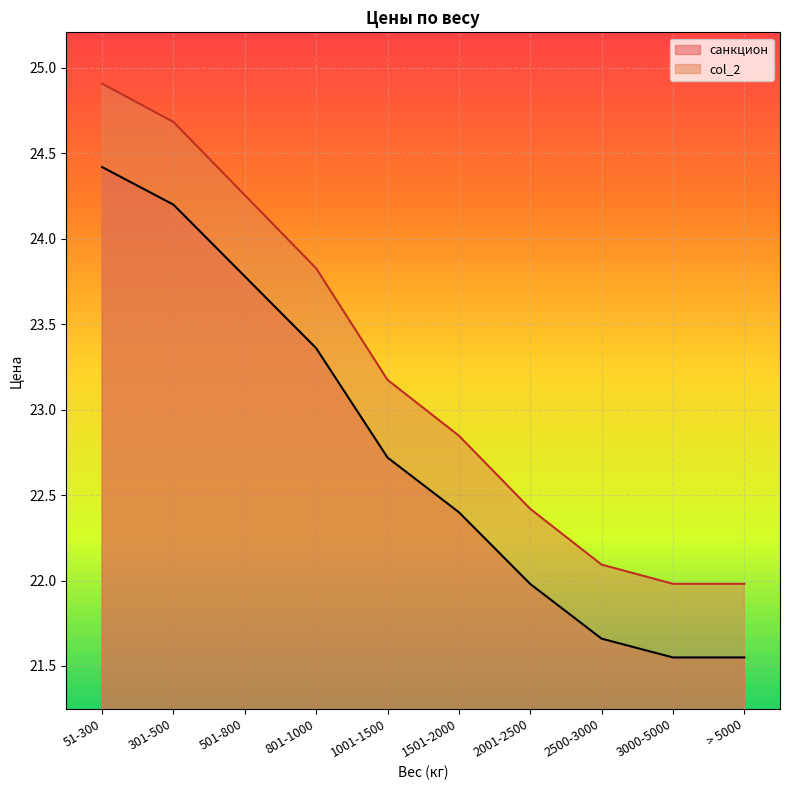

Reading left to right, transcribe all the data shown in this chart.

санкцион: 51-300=24.4	301-500=24.2	501-800=23.8	801-1000=23.4	1001-1500=22.7	1501-2000=22.4	2001-2500=22.0	2500-3000=21.7	3000-5000=21.6	> 5000=21.6
col_2: 51-300=24.9	301-500=24.7	501-800=24.3	801-1000=23.8	1001-1500=23.2	1501-2000=22.8	2001-2500=22.4	2500-3000=22.1	3000-5000=22.0	> 5000=22.0